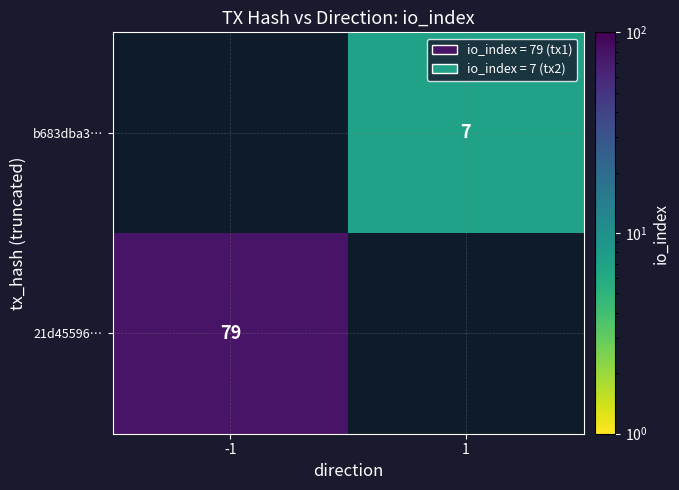

The value of 21d45596… at -1 is 79. True or false?

True